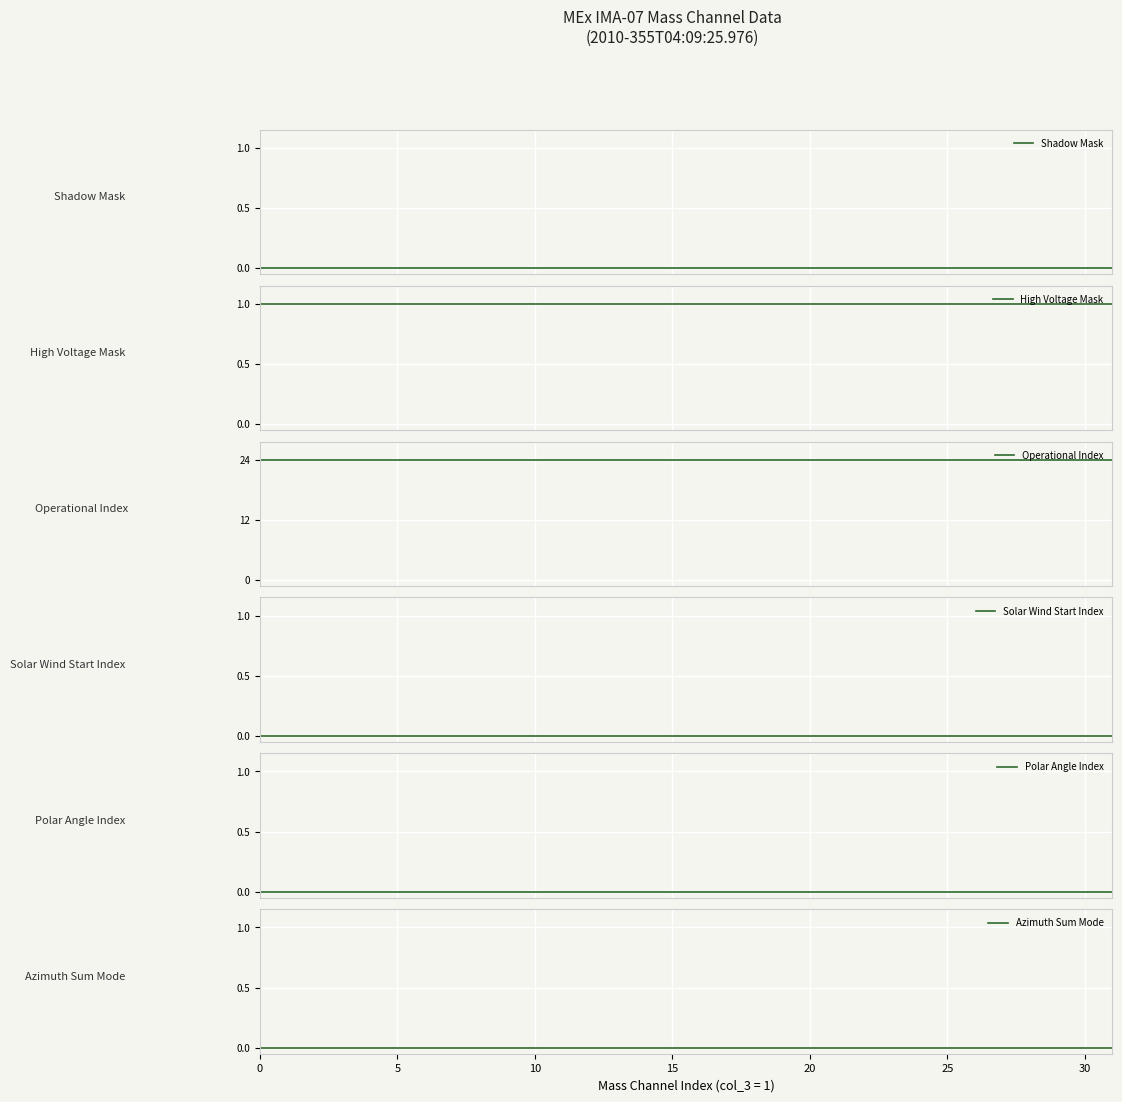

At 26, list the series in order from largest to smallest.

Operational Index, High Voltage Mask, Shadow Mask, Solar Wind Start Index, Polar Angle Index, Azimuth Sum Mode